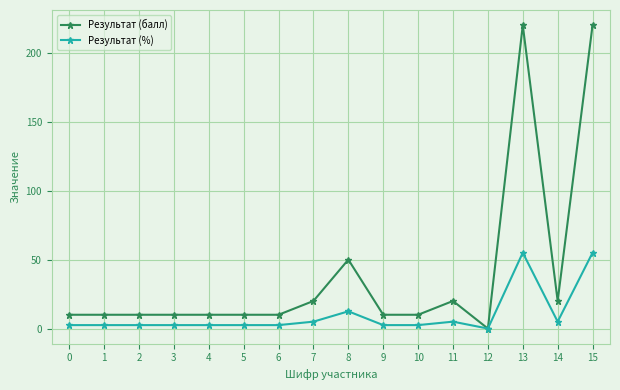

List the series in order of their peak value, highest first.

Результат (балл), Результат (%)